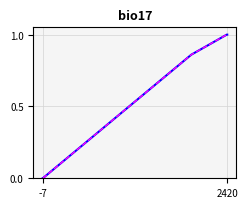

The value of work_id at 2 is 0.2. True or false?

False